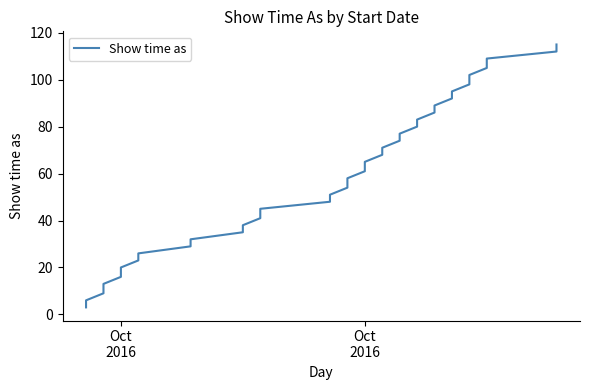

Is it true that the value at 21 is 15?

False